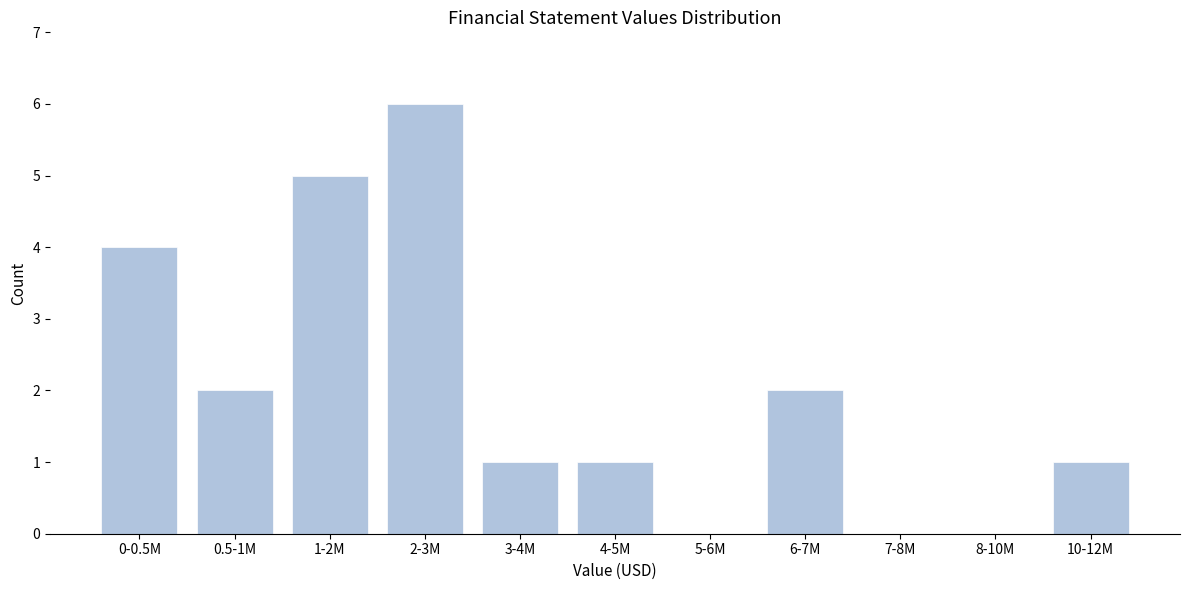

Reading left to right, extract all data points from this chart.

0-0.5M=4	0.5-1M=2	1-2M=5	2-3M=6	3-4M=1	4-5M=1	5-6M=0	6-7M=2	7-8M=0	8-10M=0	10-12M=1